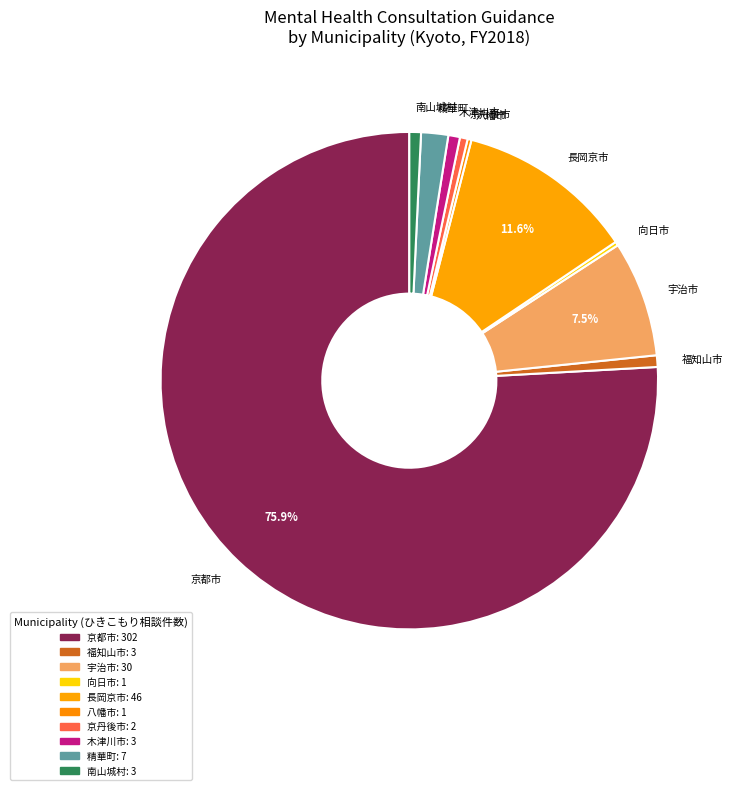

Is the sum of 長岡京市 and 福知山市 greater than half?

No